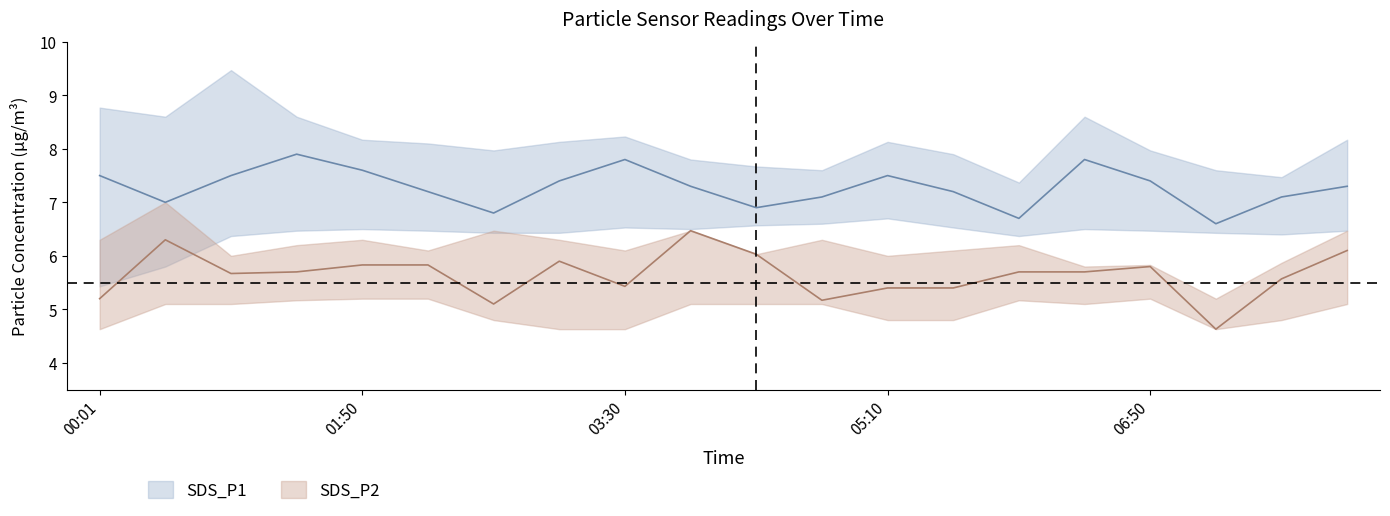

Does the chart display data point markers on the line(s)?

No